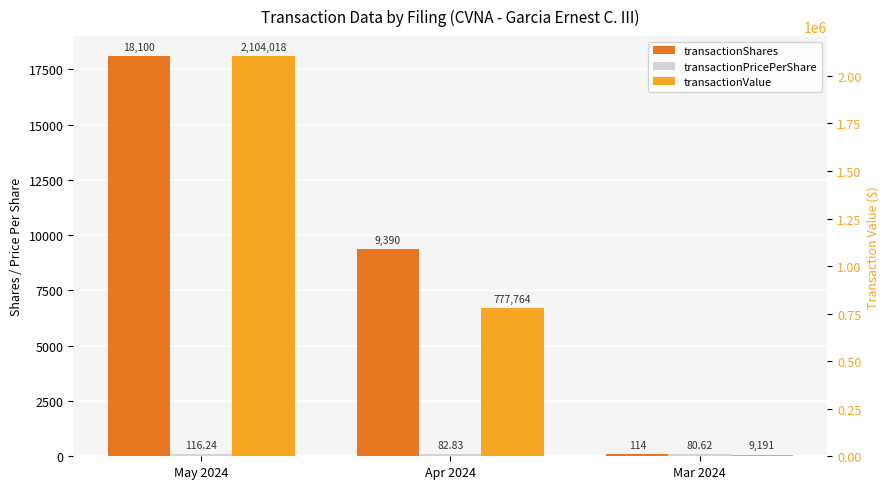

Read the transactionShares value at May 2024.

18100.0